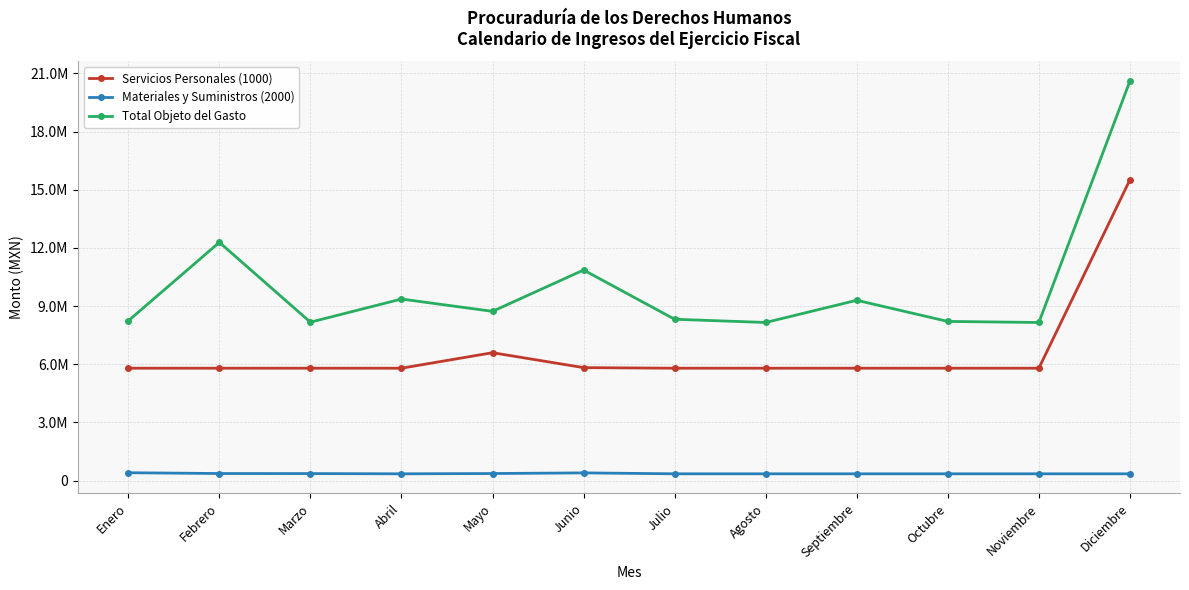

What is the label of the 11th point from the right?

Febrero